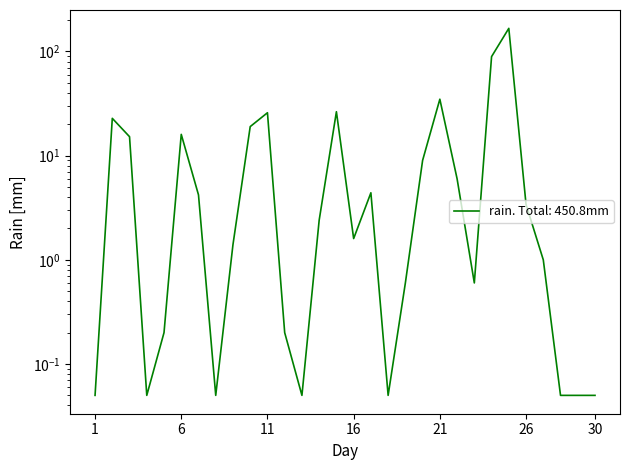

True or false: the data shows 166.6 at 2021-09-25.

True